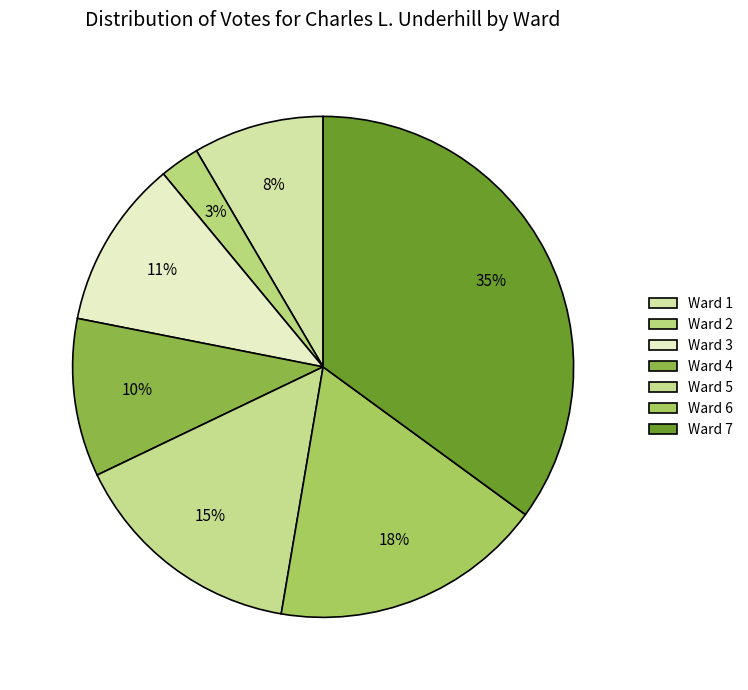

Does Ward 2 represent more than half of the total?

No